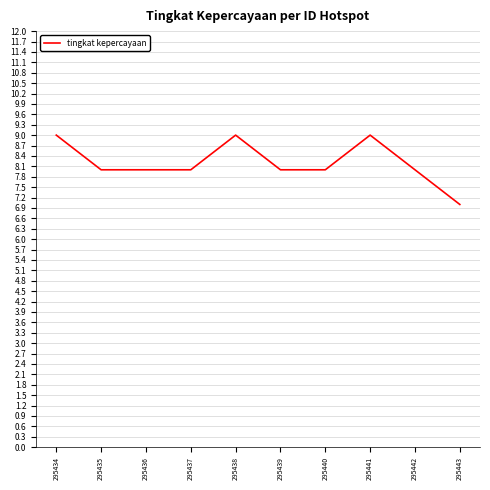

How many series are shown in this chart?

1